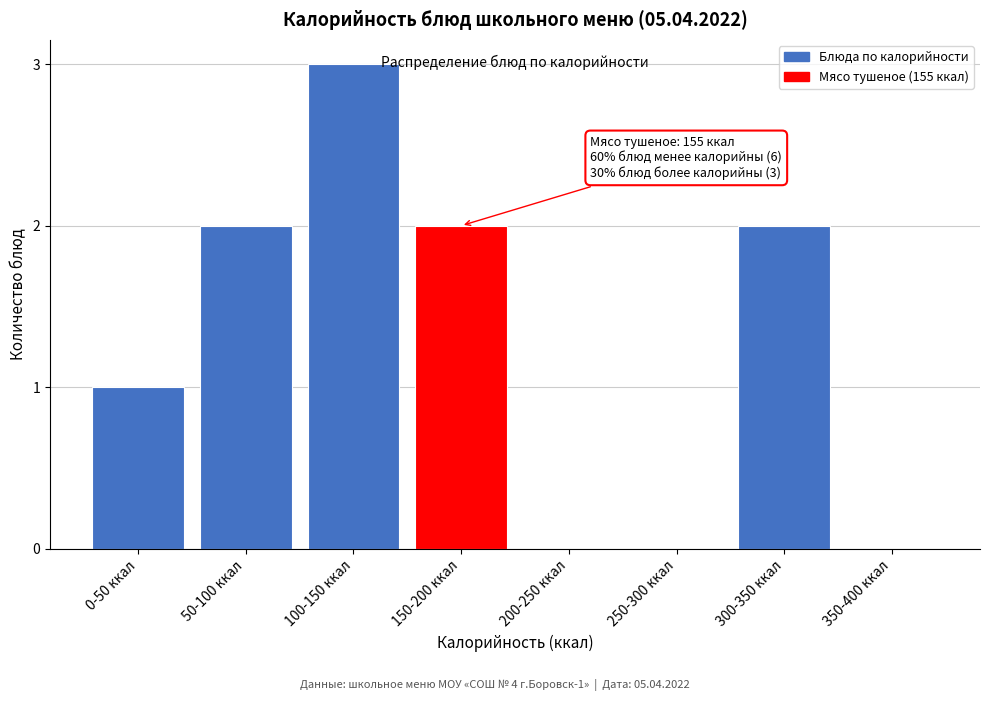

Reading right to left, list all the values displayed in this chart.

350-400 ккал=0	300-350 ккал=2	250-300 ккал=0	200-250 ккал=0	150-200 ккал=2	100-150 ккал=3	50-100 ккал=2	0-50 ккал=1